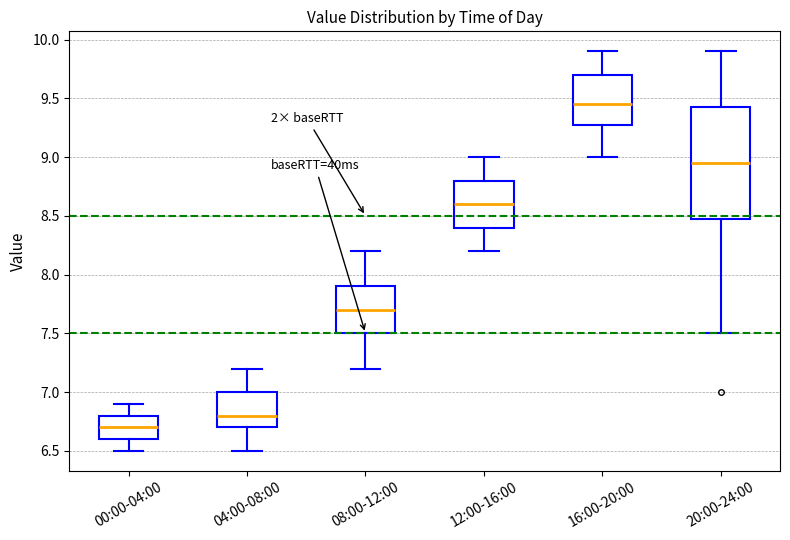

Which box's median line is the lowest?

00:00-04:00